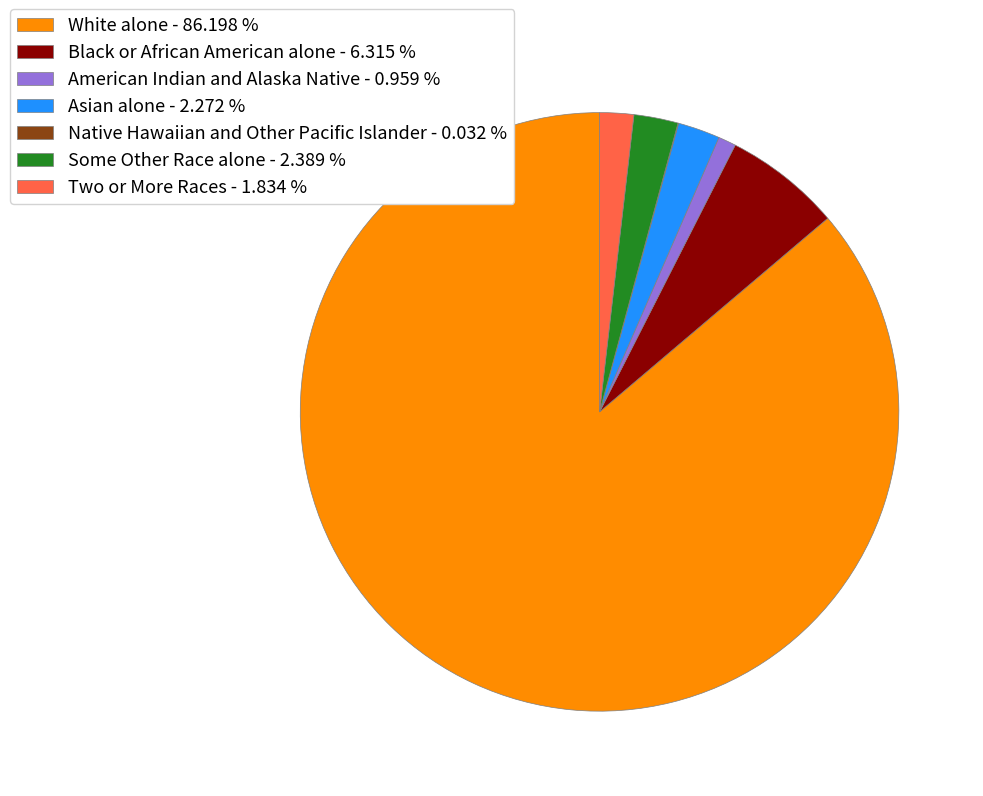

Does any single category account for the majority?

Yes